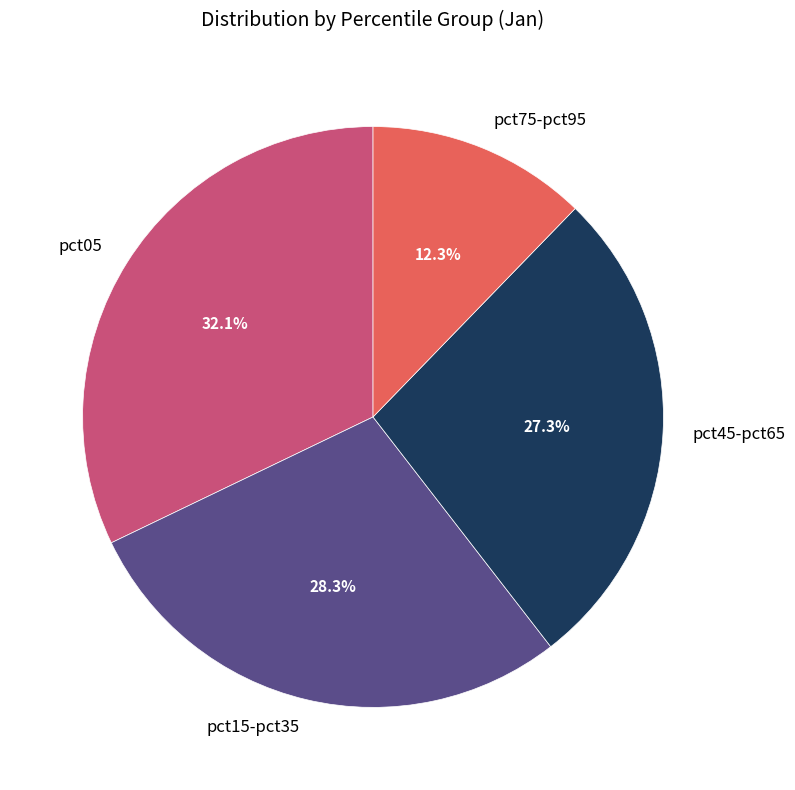

Is pct05 the majority of the pie?

No